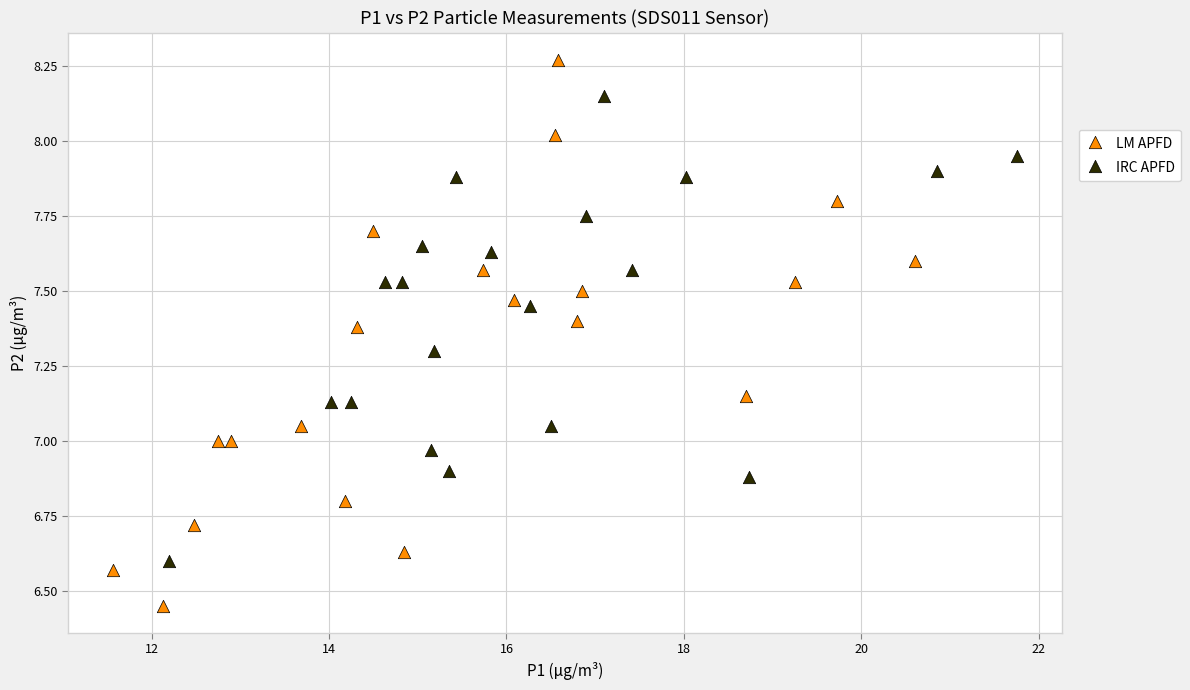

Which series reaches the minimum Y coordinate?

LM APFD